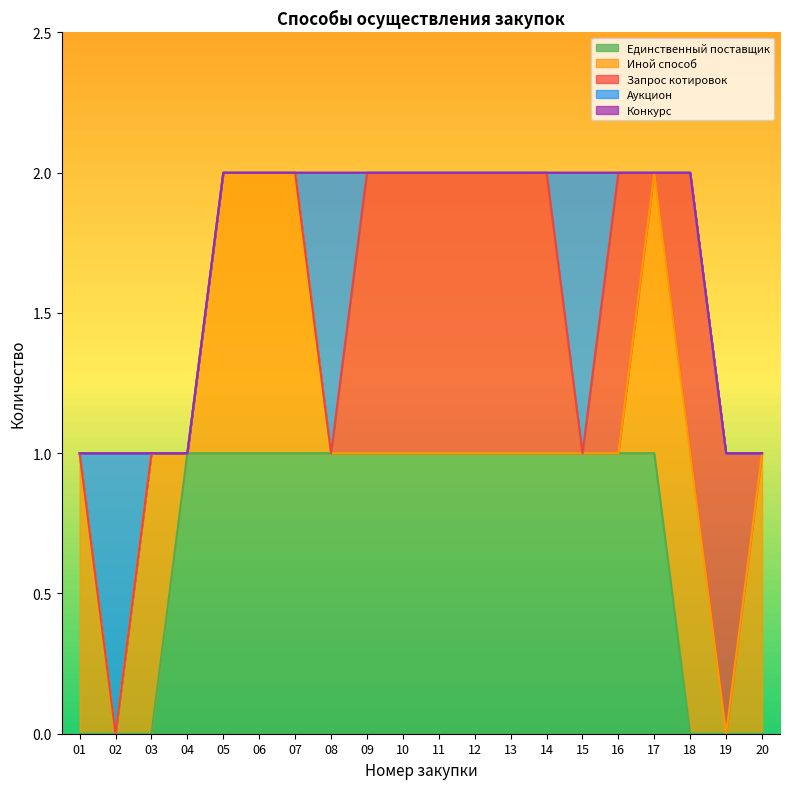

Does the chart display data point markers on the line(s)?

No